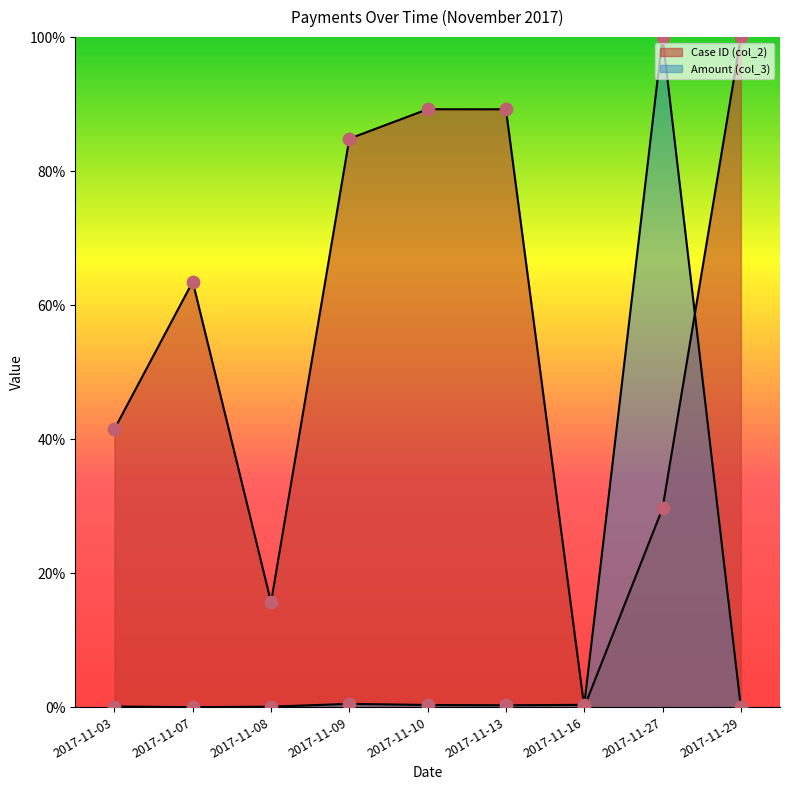

At how many categories does at least one series exceed 0?

9